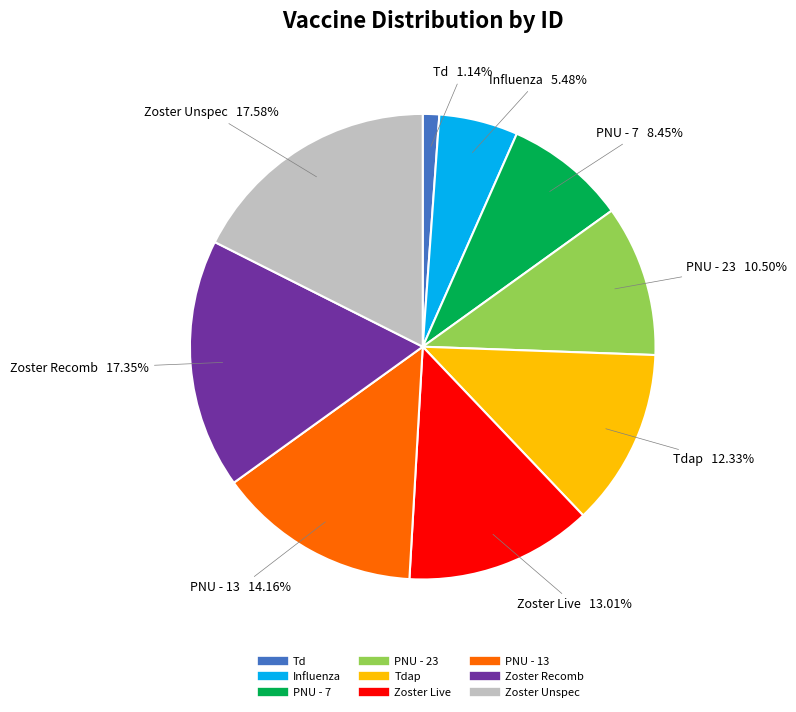

Does any single category account for the majority?

No